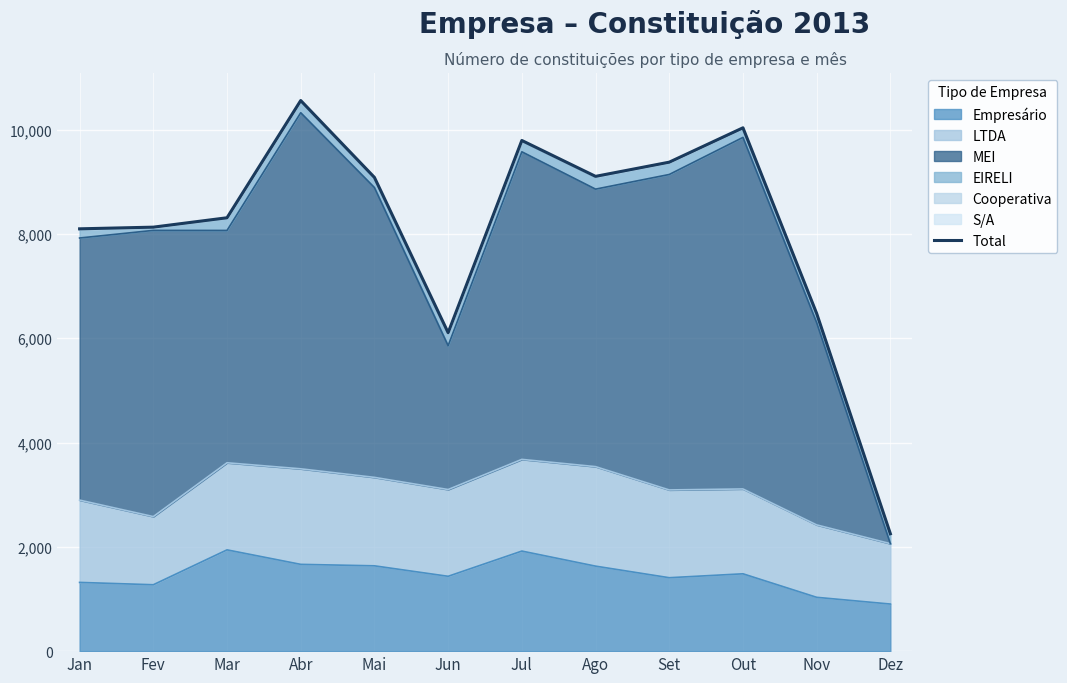

What is the change in value from Fev to Nov?

-1655